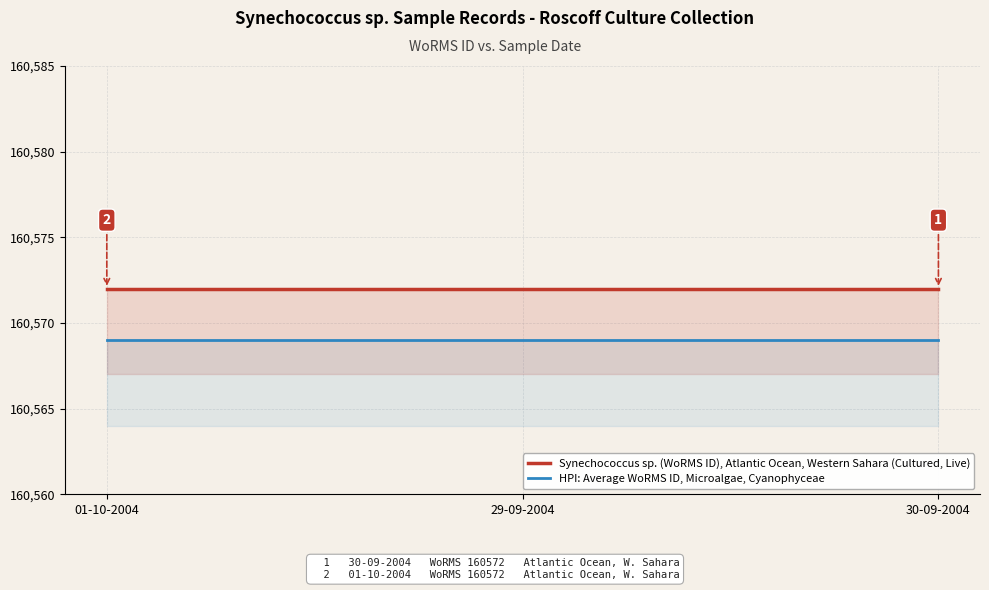

Rank the series at 30-09-2004 from lowest to highest value.

HPI: Average WoRMS ID, Microalgae, Cyanophyceae, Synechococcus sp. (WoRMS ID), Atlantic Ocean, Western Sahara (Cultured, Live)